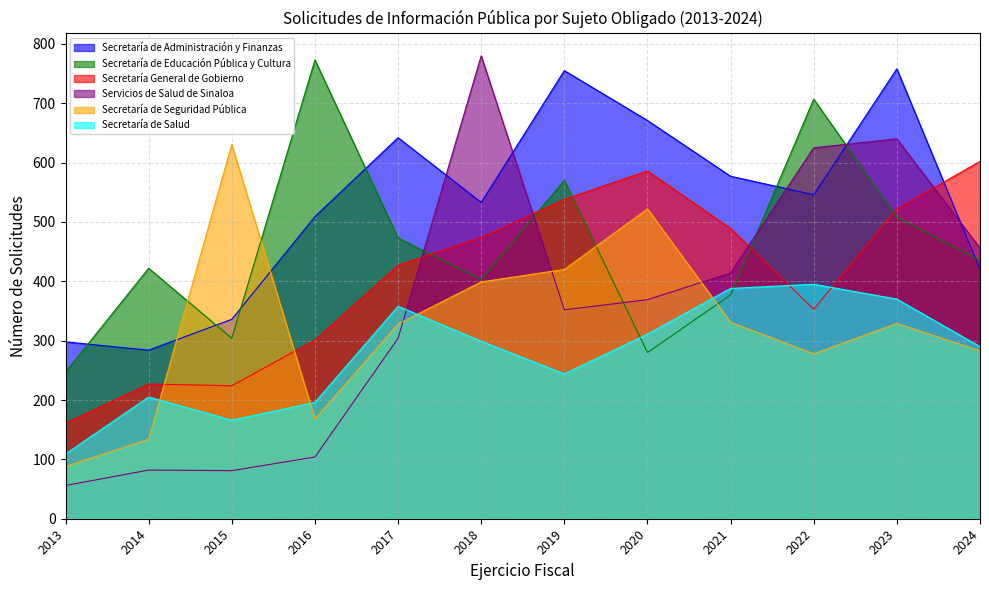

How many times do Secretaría de Administración y Finanzas and Secretaría General de Gobierno cross each other?

1